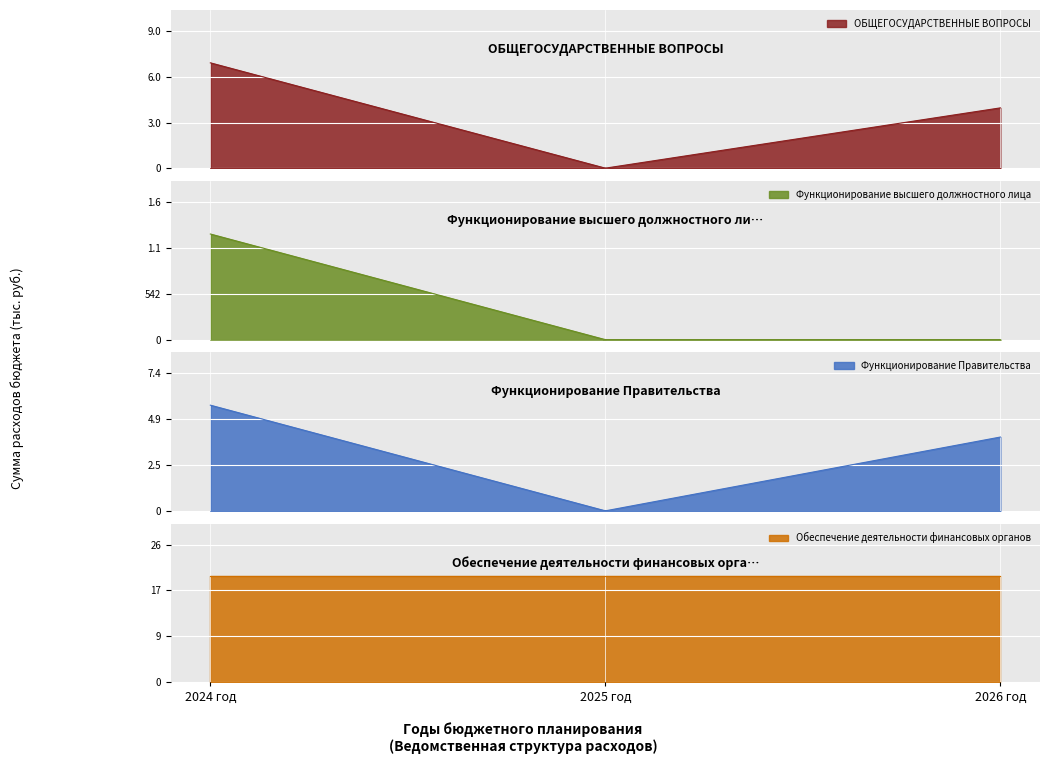

Which label corresponds to the largest value in the chart?

2024 год